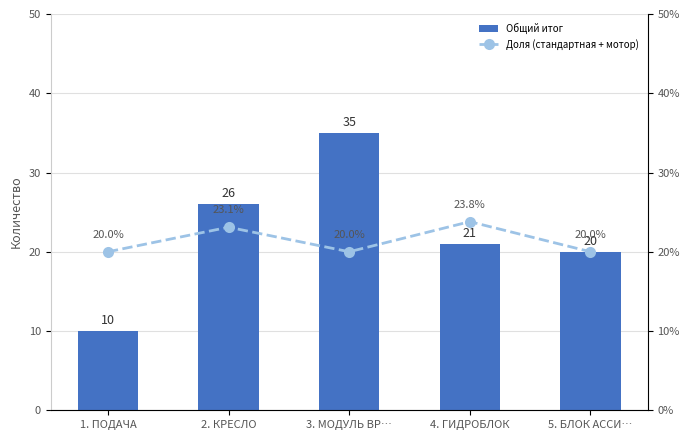

Count the number of data series in this chart.

2